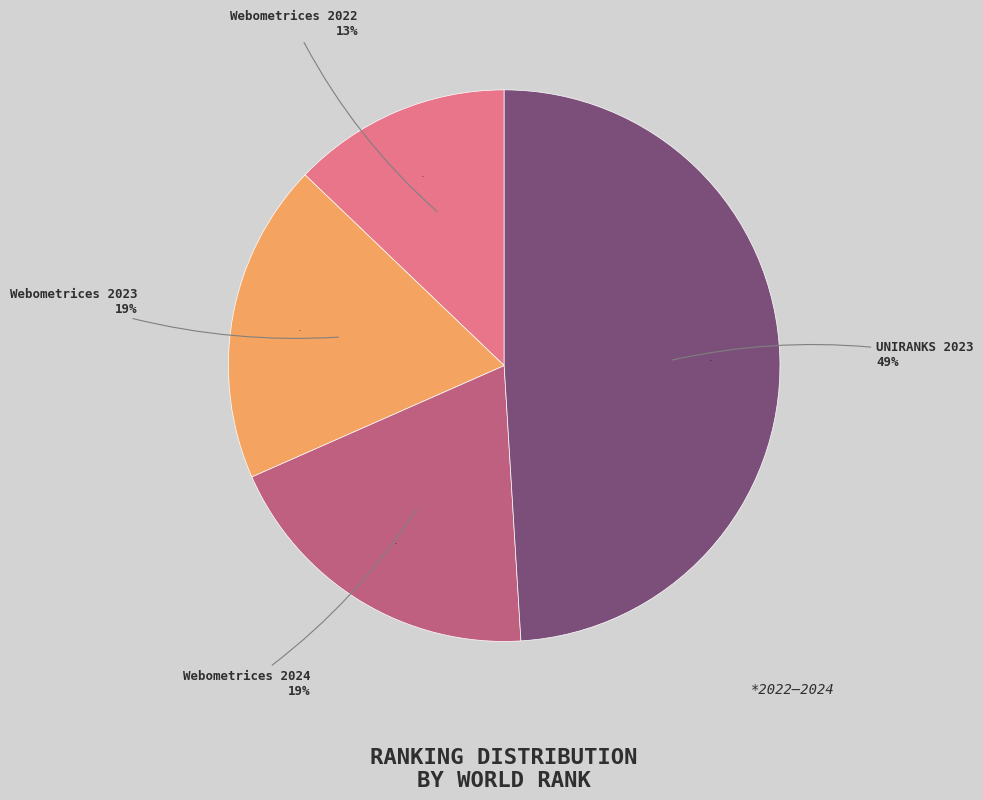

What percentage is the Webometrices 2023 slice, to the nearest percent?

19%